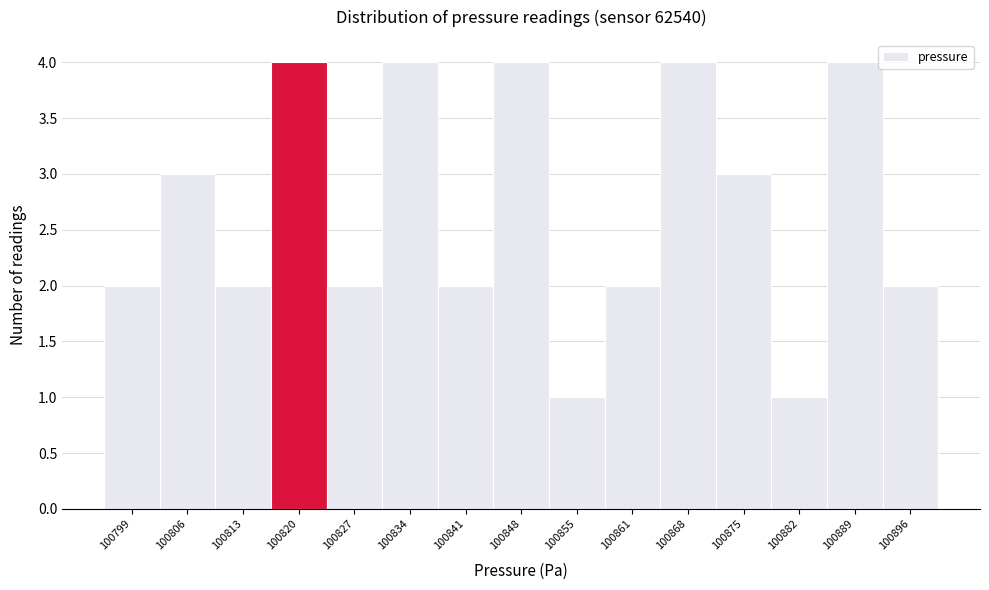

Reading left to right, transcribe this chart: for each bar, give the range it covers on the x-axis and its height. Neither the bar edges nor the heights are printed on the chart, so give them approximately, as read against the axes.

100797 to 100803: 2
100803 to 100810: 3
100810 to 100817: 2
100817 to 100824: 4
100824 to 100831: 2
100831 to 100838: 4
100838 to 100845: 2
100845 to 100852: 4
100852 to 100858: 1
100858 to 100865: 2
100865 to 100872: 4
100872 to 100879: 3
100879 to 100886: 1
100886 to 100893: 4
100893 to 100900: 2